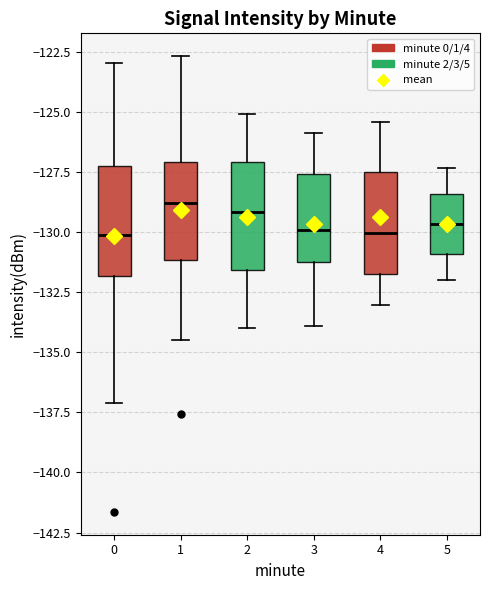

Where is the upper edge of the box at x = 3 on the y-axis? The values are not printed on the chart, so give them approximately, as read against the axis.

-127.5